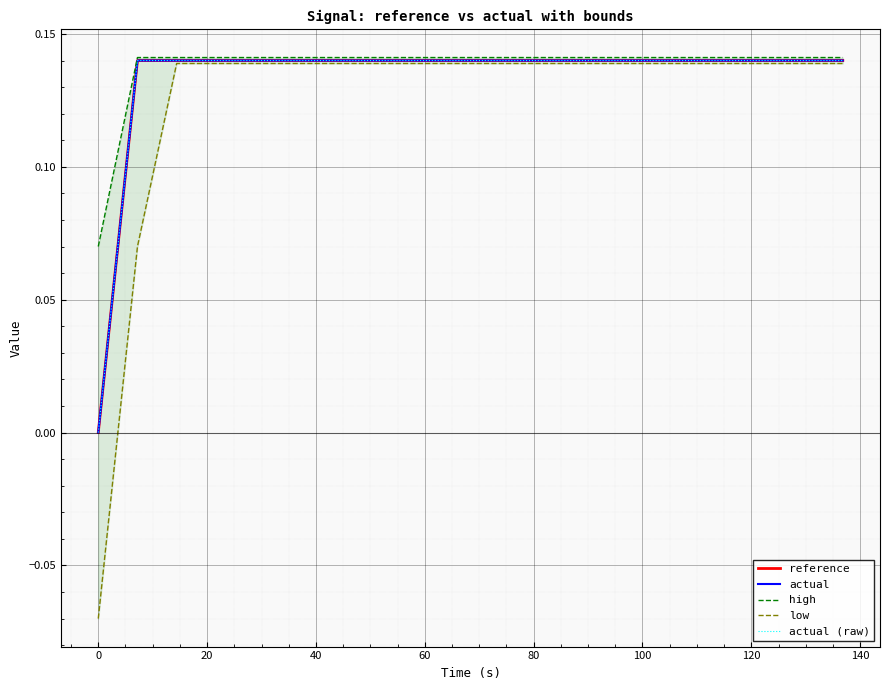

In actual, how many points are higher than both neighbors (excluding endpoints)?

6